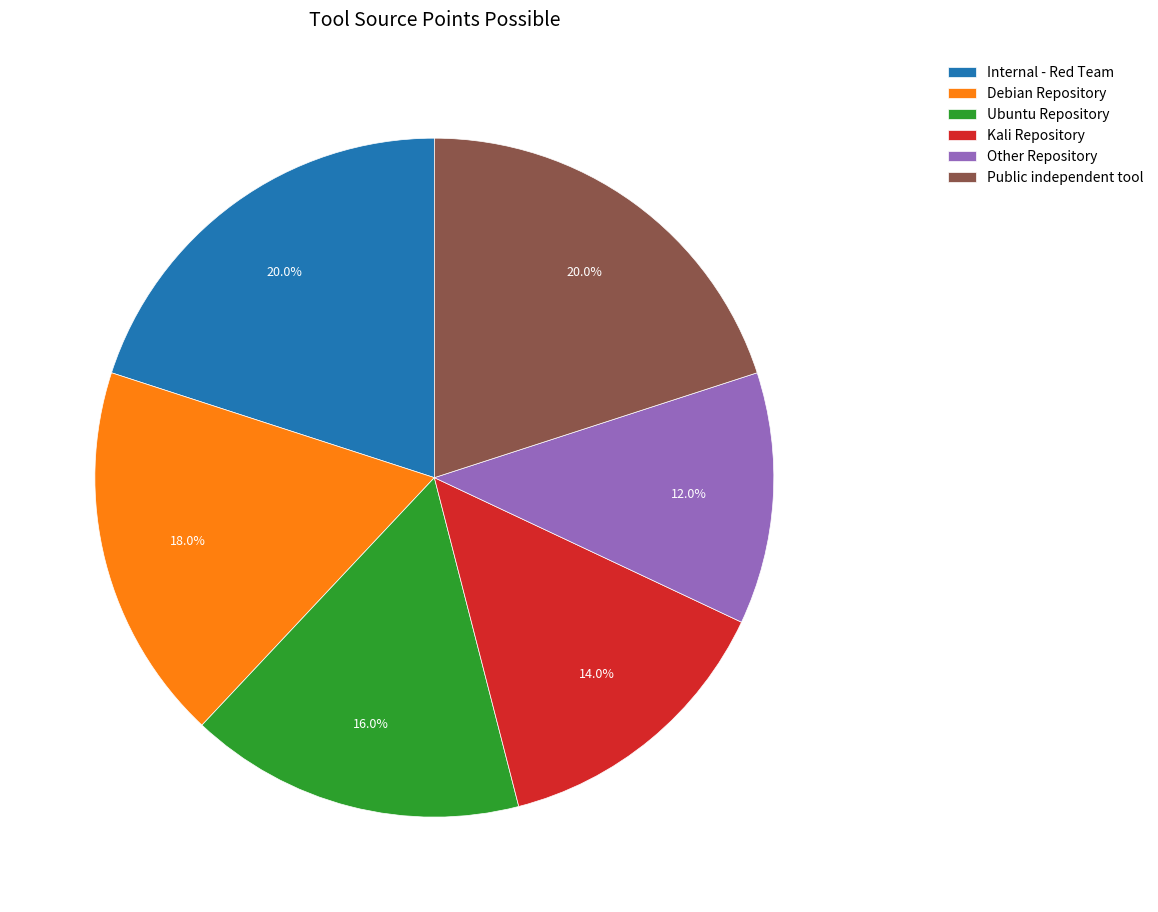

The Debian Repository slice represents 18% of the pie. True or false?

True